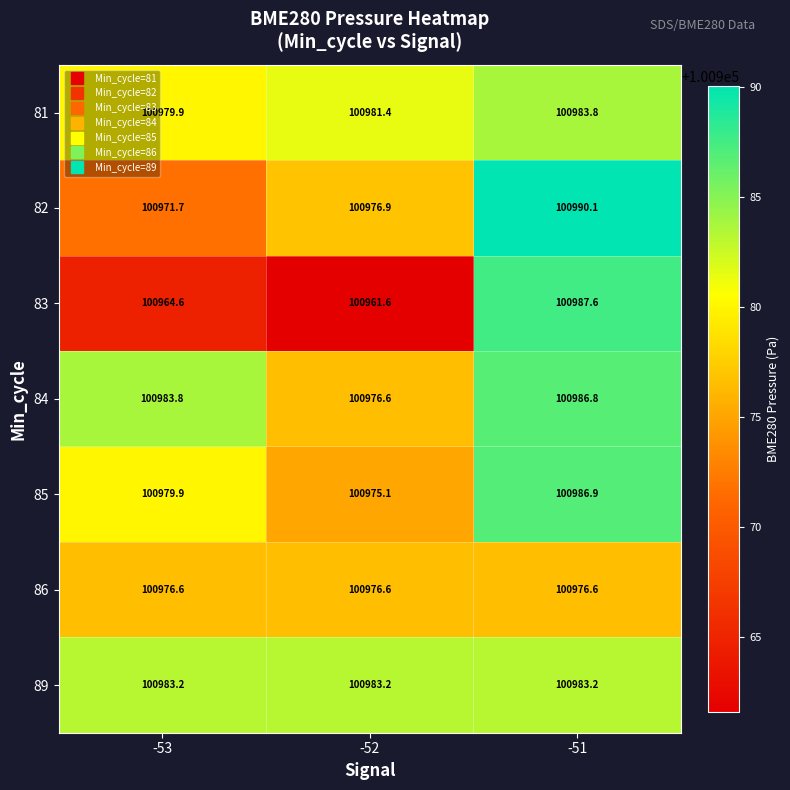

Reading left to right, extract all data points from this chart.

81: -53=100979.9	-52=100981.4	-51=100983.8
82: -53=100971.7	-52=100976.9	-51=100990.1
83: -53=100964.6	-52=100961.6	-51=100987.6
84: -53=100983.8	-52=100976.6	-51=100986.8
85: -53=100979.9	-52=100975.1	-51=100986.9
86: -53=100976.6	-52=100976.6	-51=100976.6
89: -53=100983.2	-52=100983.2	-51=100983.2